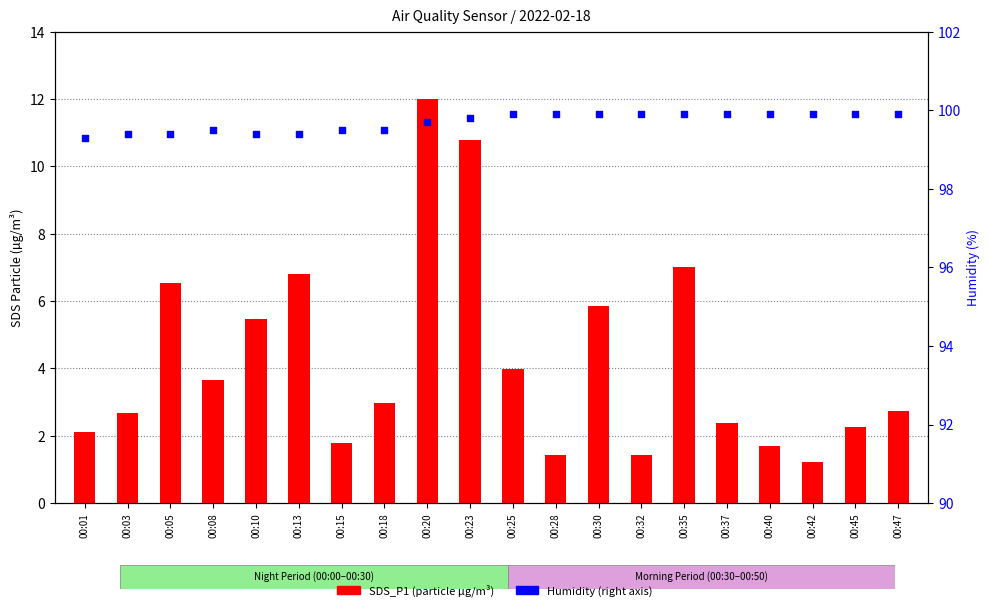

Which series has the largest total across all categories?

Humidity